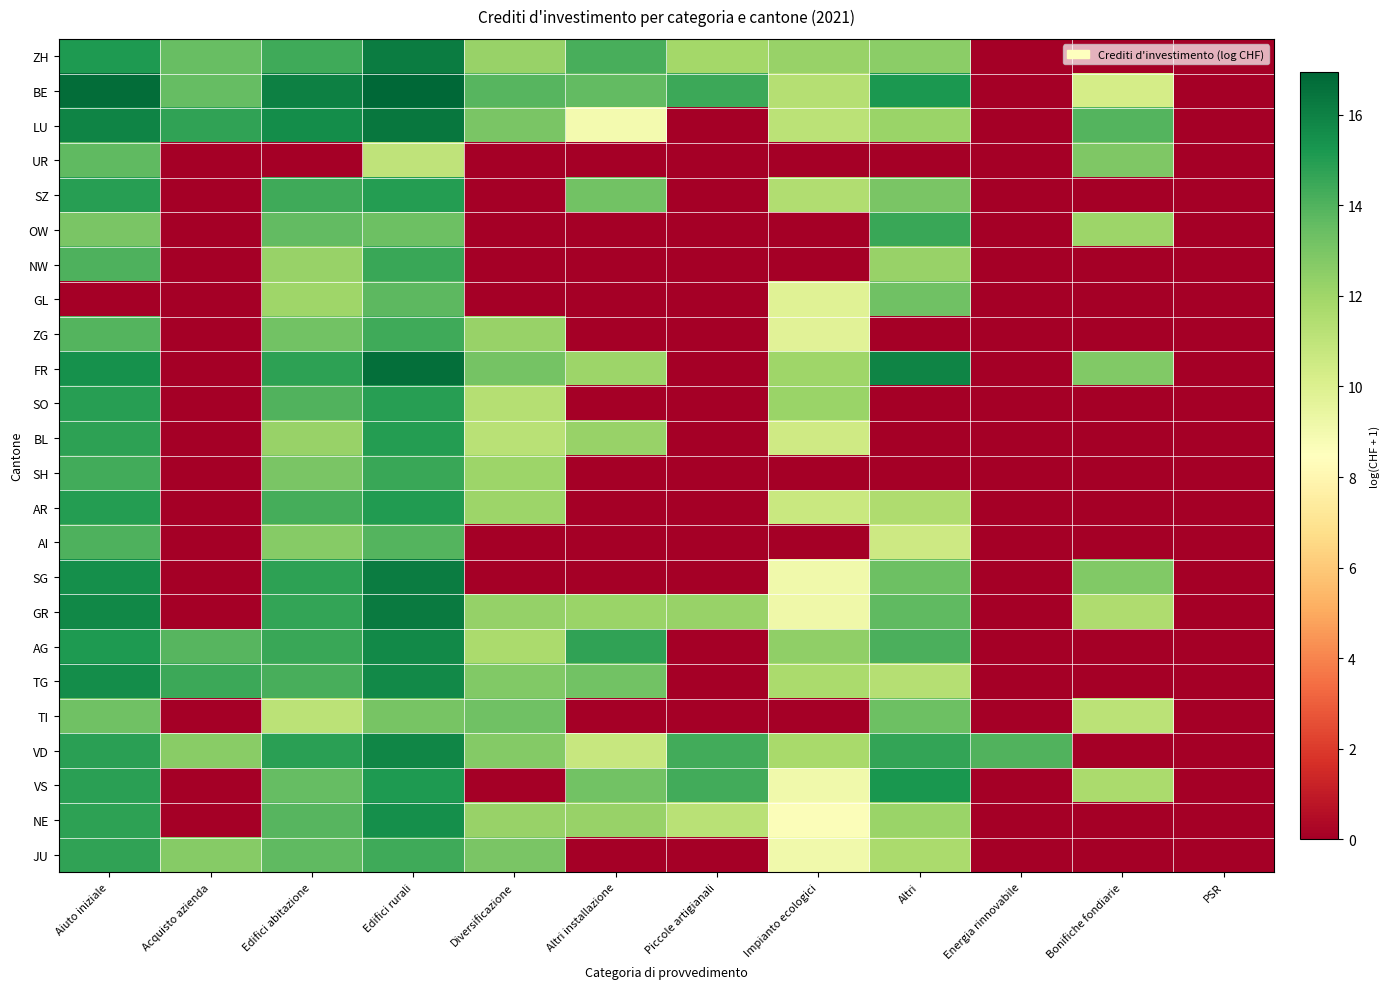

Which label corresponds to the smallest value in the chart?

Energia rinnovabile